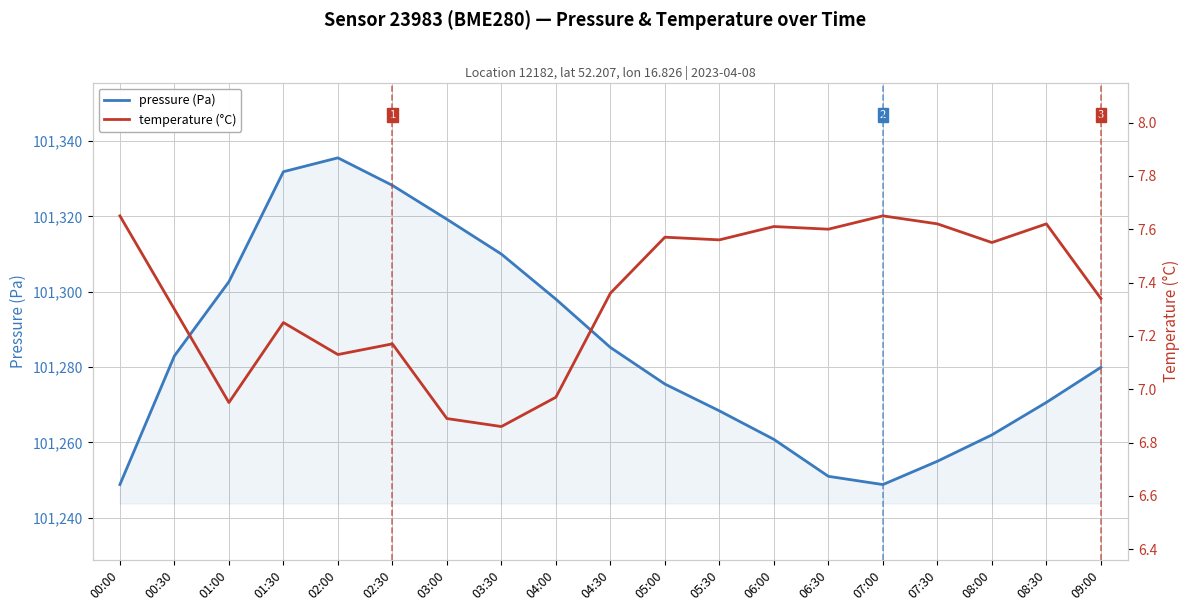

What is the difference between the maximum and minimum values in the temperature (°C) series?

0.8